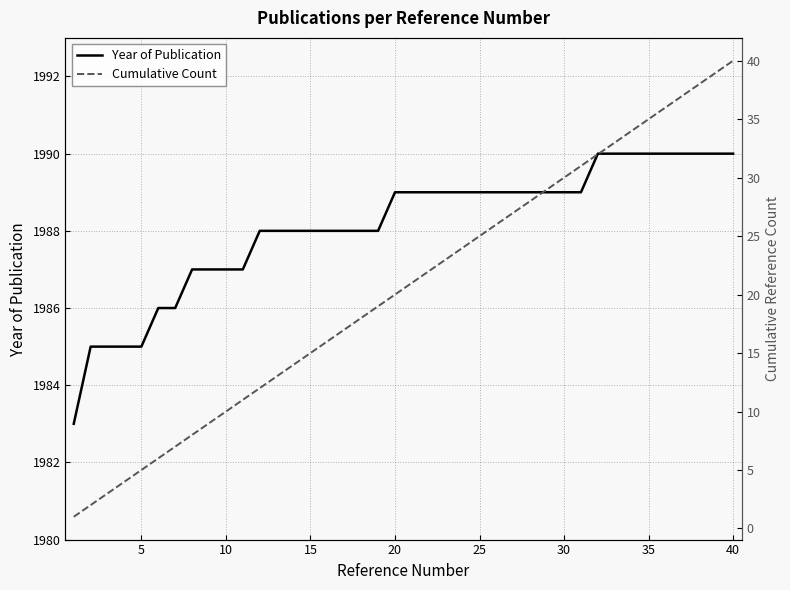

At how many categories does at least one series exceed 657?

40